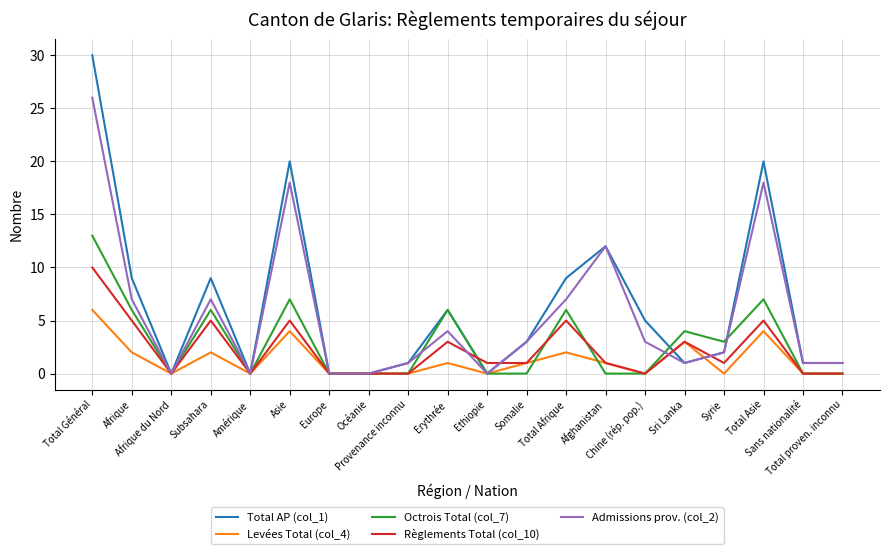

Rank the series by their maximum value, from highest to lowest.

Total AP (col_1), Admissions prov. (col_2), Octrois Total (col_7), Règlements Total (col_10), Levées Total (col_4)